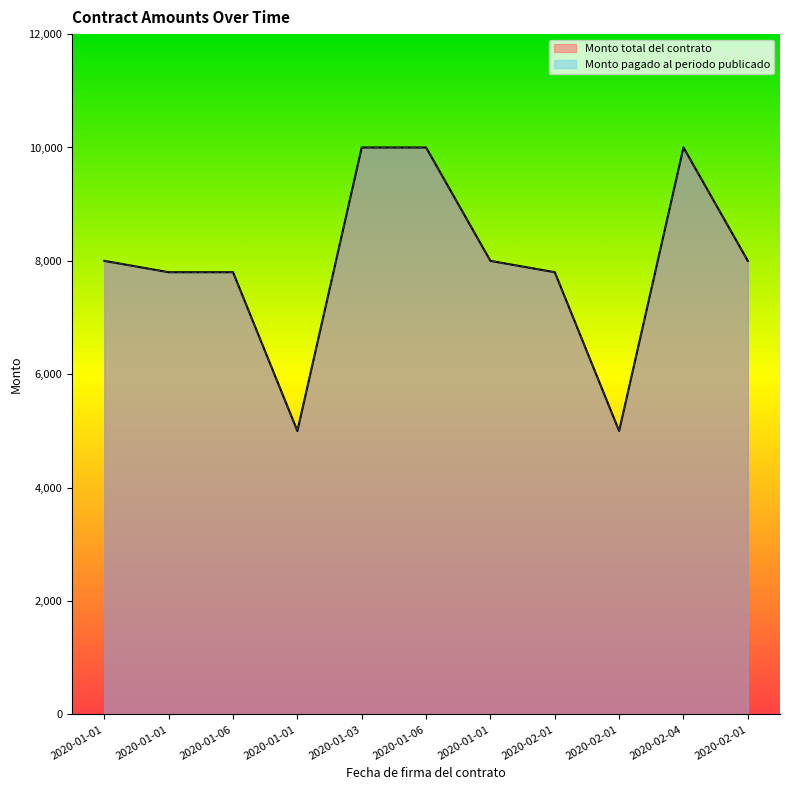

True or false: Monto pagado al periodo publicado and Monto total del contrato cross at least once.

False